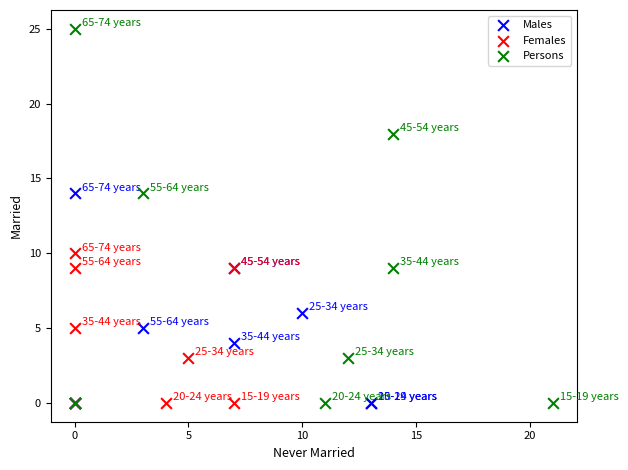

What are all the series names shown in the legend?

Males, Females, Persons